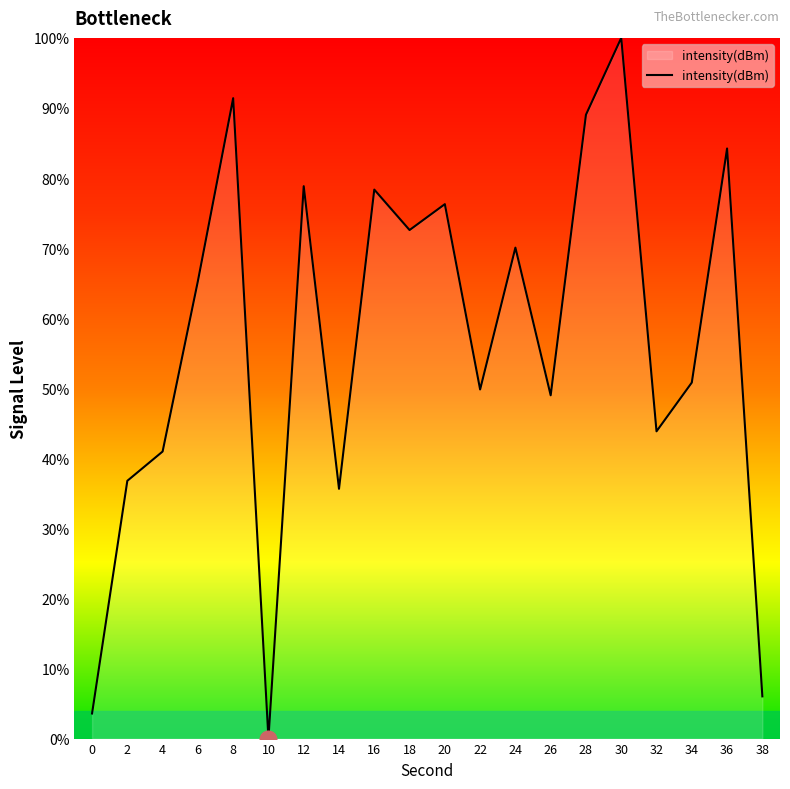

Reading left to right, transcribe all the data shown in this chart.

0=3.6	2=36.8	4=41.0	6=65.3	8=91.4	10=0.0	12=78.8	14=35.6	16=78.3	18=72.6	20=76.3	22=49.8	24=70.1	26=49.0	28=89.0	30=100.0	32=43.9	34=50.8	36=84.2	38=6.0